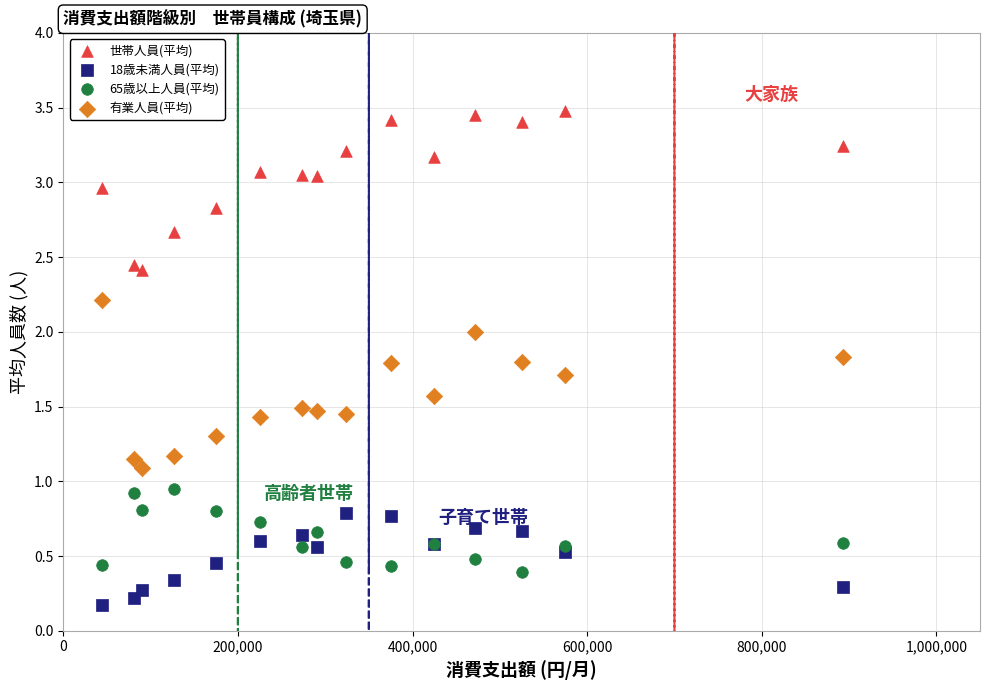

What are all the series names shown in the legend?

世帯人員(平均), 18歳未満人員(平均), 65歳以上人員(平均), 有業人員(平均)